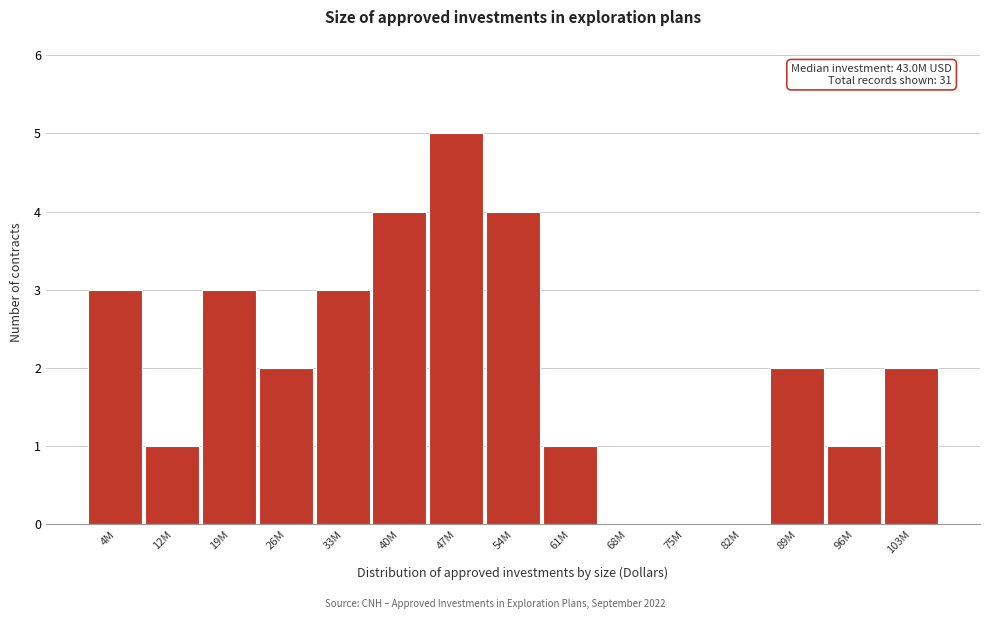

Reading right to left, transcribe all the data shown in this chart.

103M=2	96M=1	89M=2	82M=0	75M=0	68M=0	61M=1	54M=4	47M=5	40M=4	33M=3	26M=2	19M=3	12M=1	4M=3